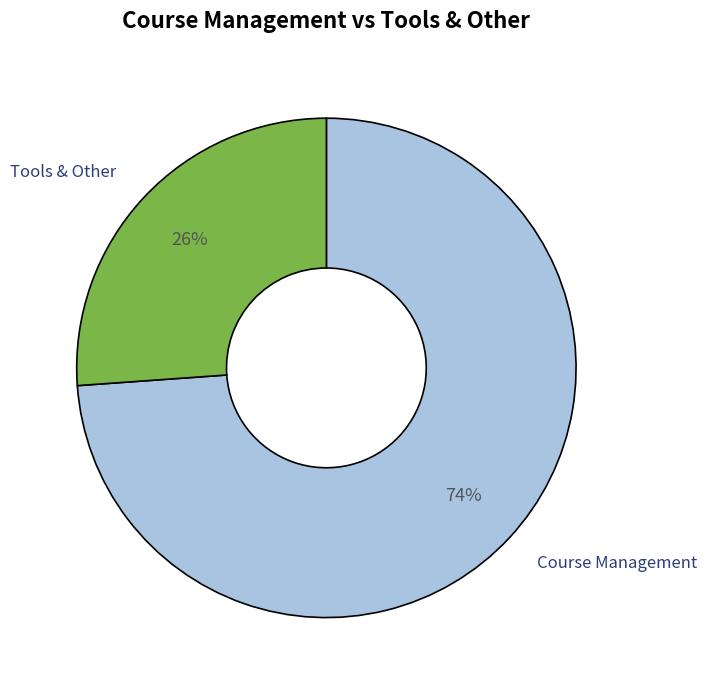

What percentage is the Course Management slice, to the nearest percent?

74%